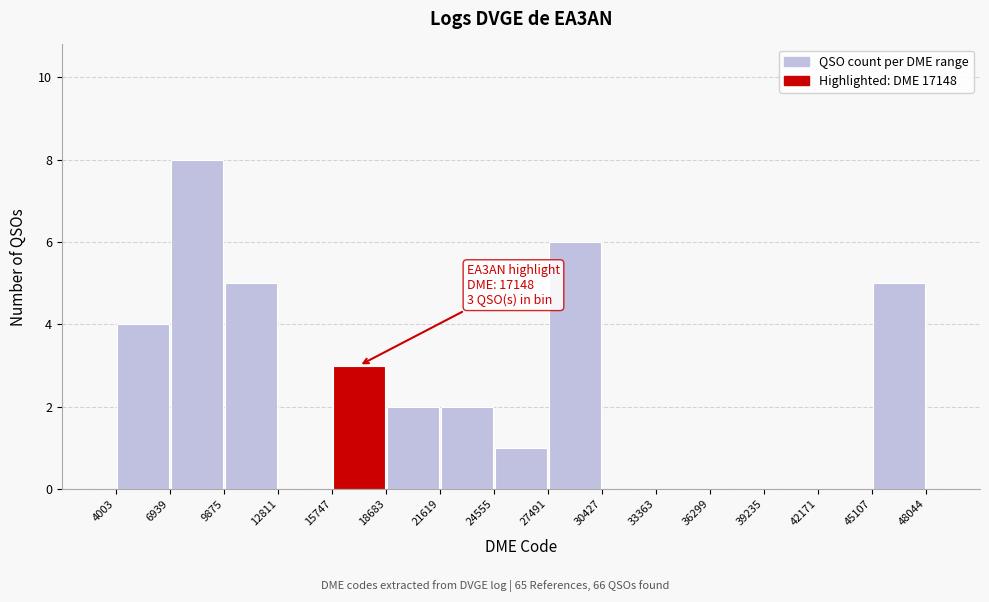

Which range on the x-axis has the tallest bar?

6939 to 9875